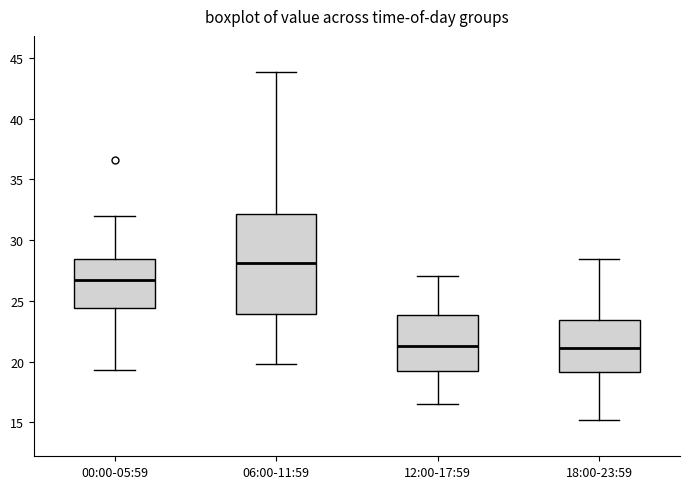

Which box's median line is the highest?

06:00-11:59